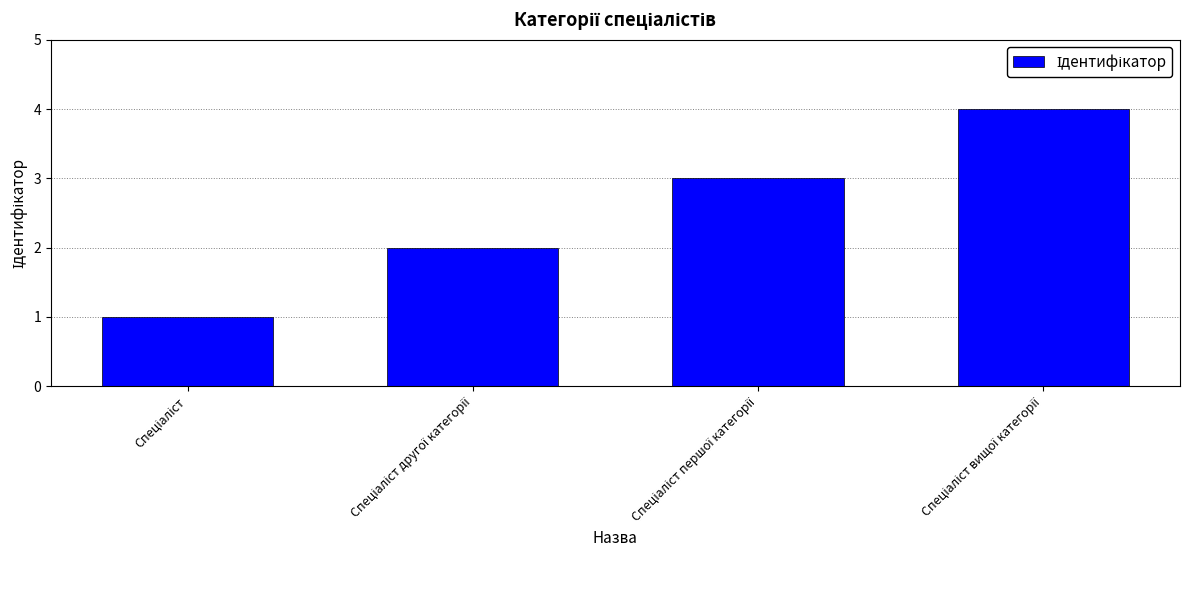

What is the difference between the maximum and second lowest values?

2